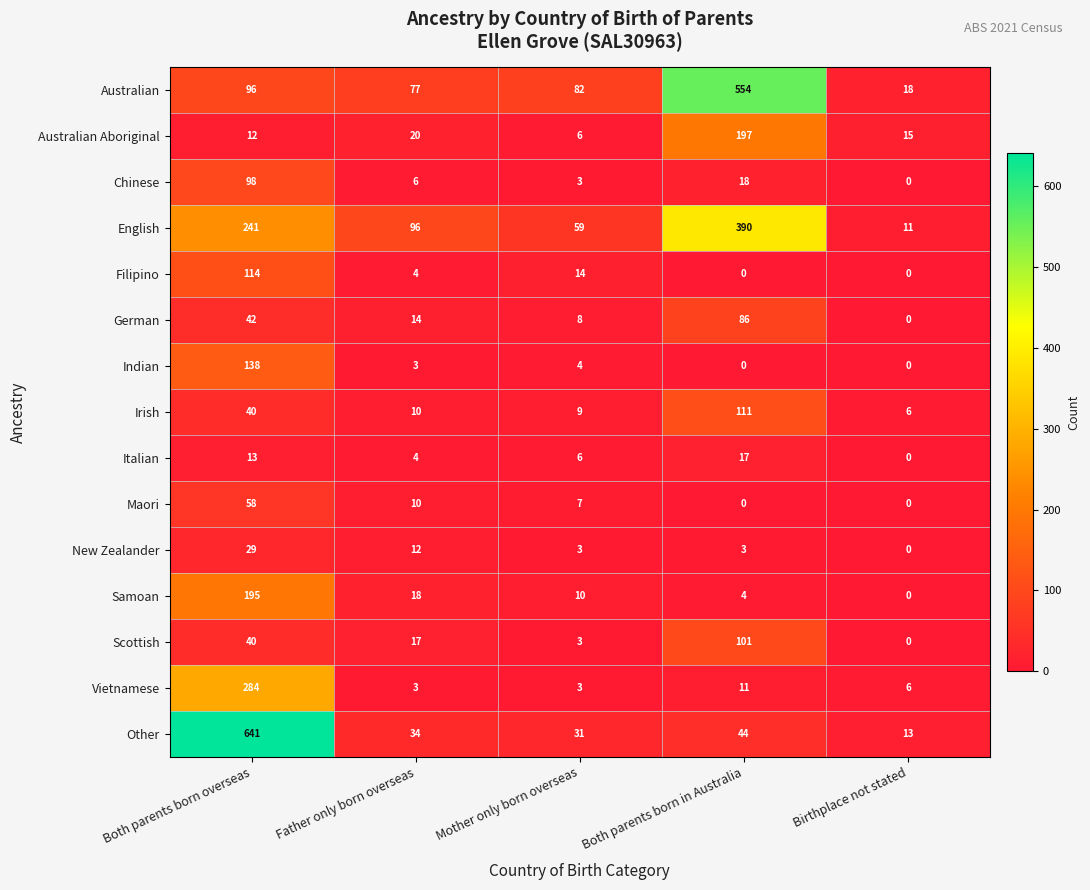

What is the total value across all series at Mother only born overseas?

248